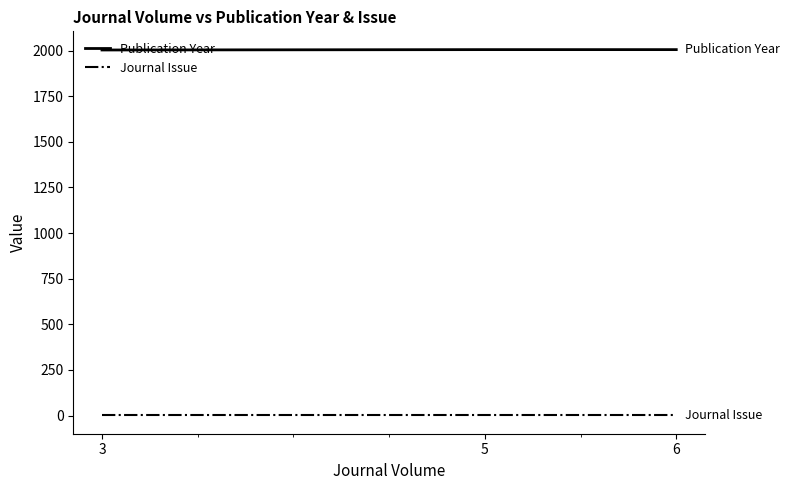

List the series in order of their peak value, lowest first.

Journal Issue, Publication Year